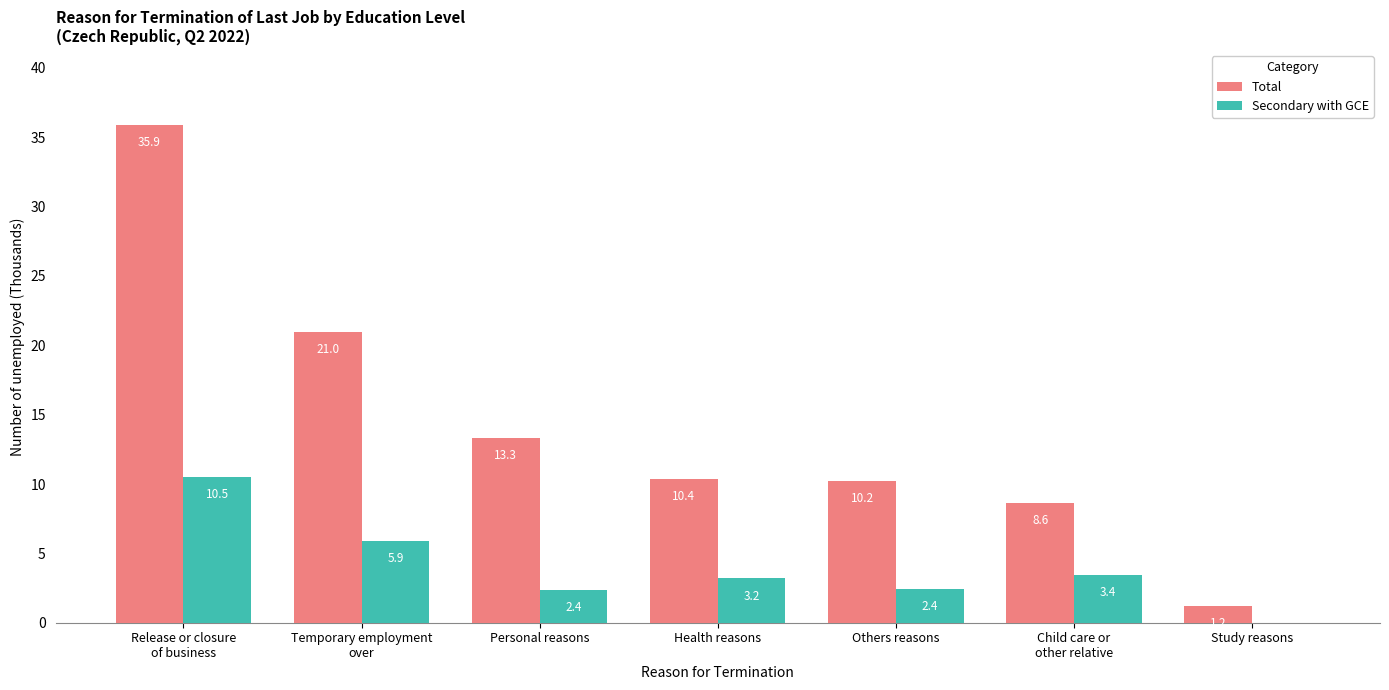

The Total series shows 14.6 at Health reasons. True or false?

False